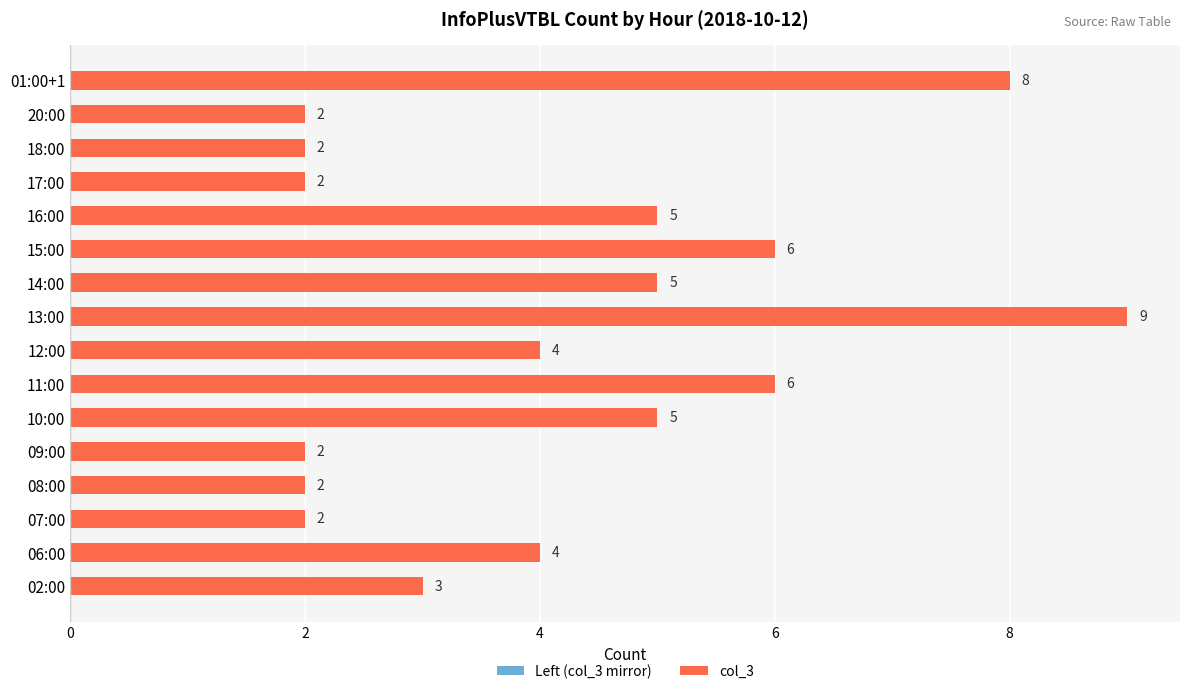

The chart shows a value of 9 at 10:00. True or false?

False